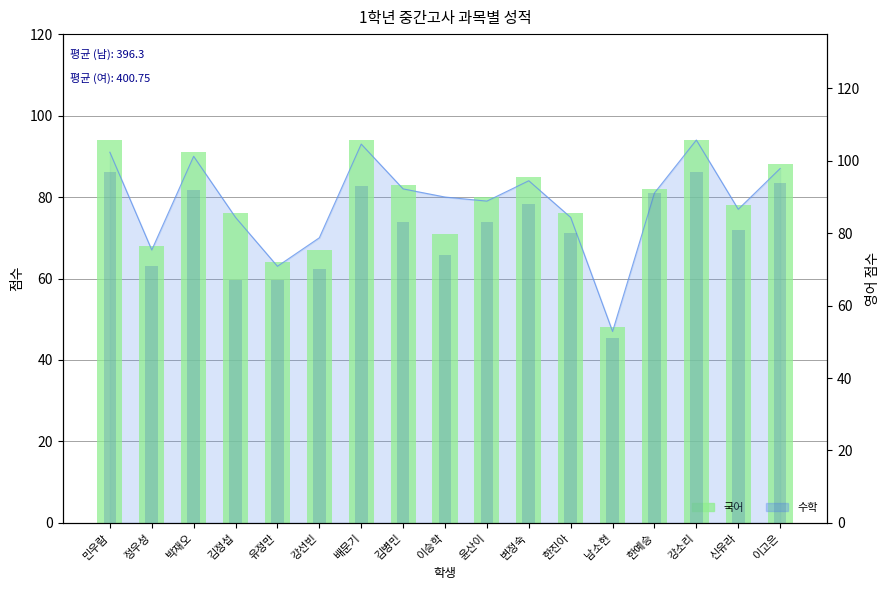

What is the sum of the 국어 values at 강선빈 and 변정숙?

152